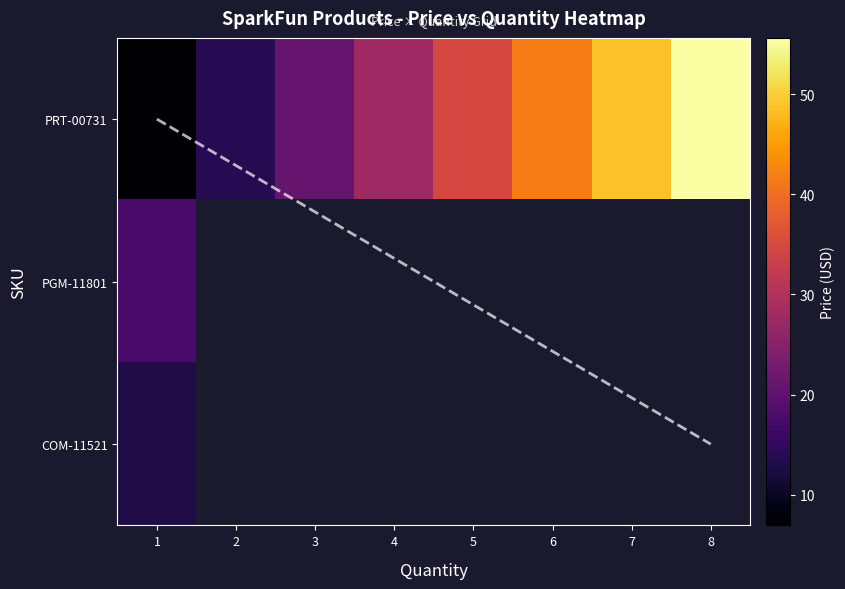

Which label corresponds to the largest value in the chart?

8